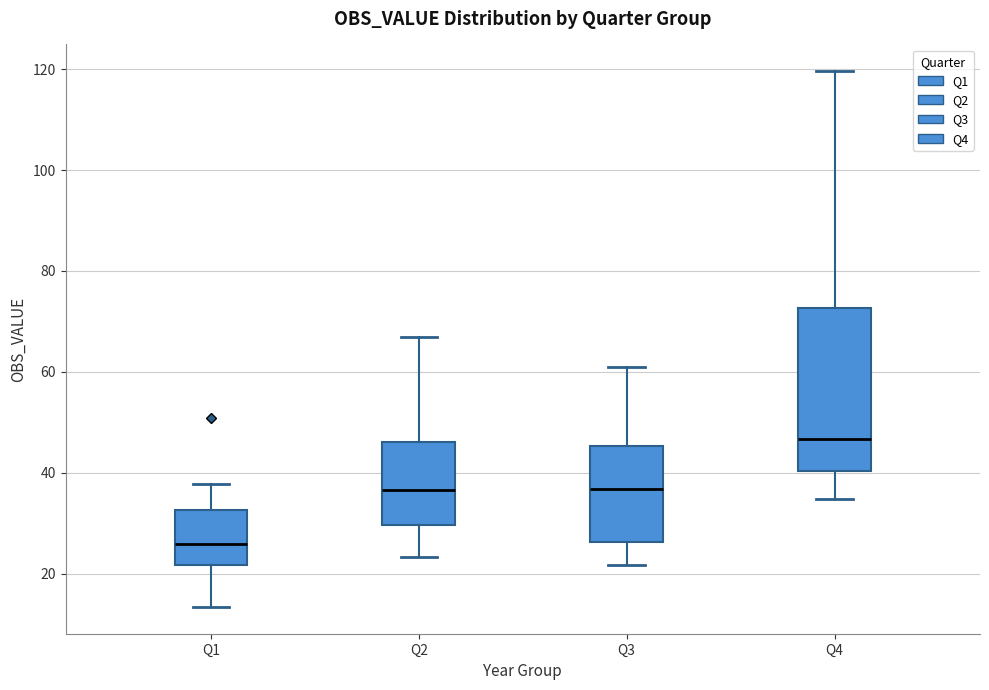

Reading left to right, read every box against the y-axis: the position of its median line, the range the box covers, and the ends of its whiskers. The values are not printed on the chart, so give them approximately, as read against the axis.

Q1: median 26, box 22 to 32, whiskers 14 to 38
Q2: median 36, box 30 to 46, whiskers 24 to 68
Q3: median 36, box 26 to 46, whiskers 22 to 60
Q4: median 46, box 40 to 72, whiskers 34 to 120